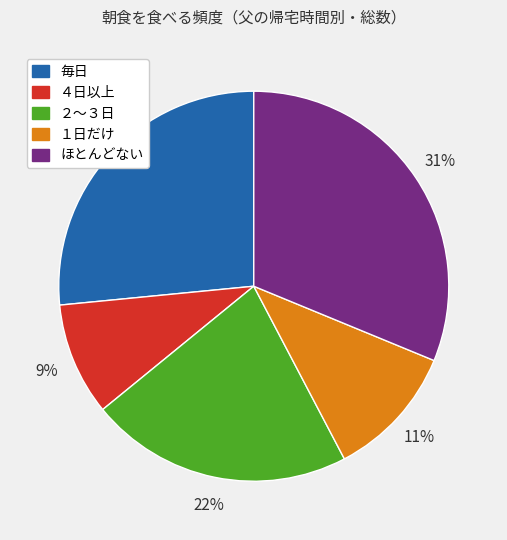

To the nearest percent, what is the difference between the largest and smallest slice percentages?

22%